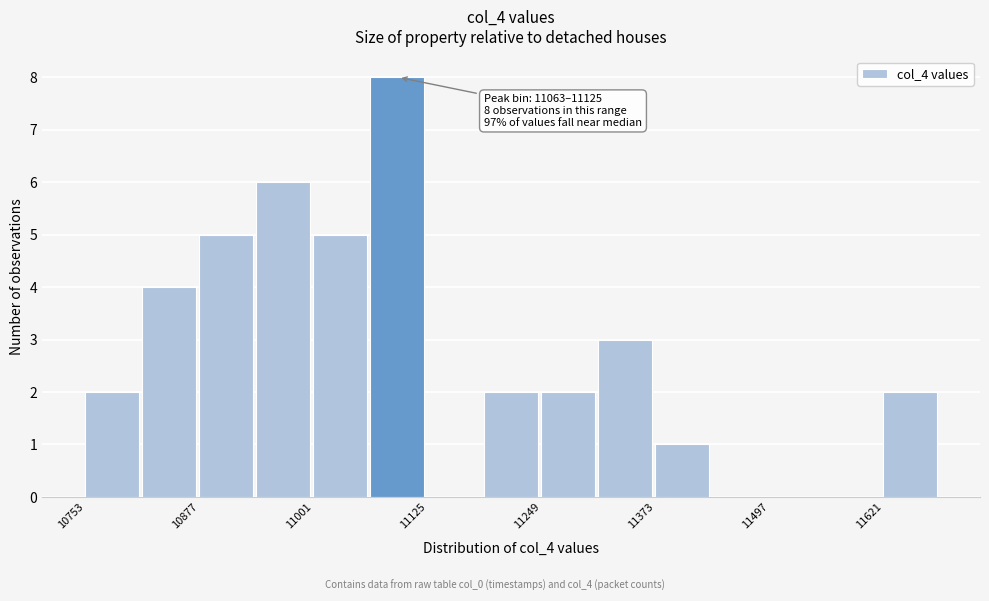

Around what value on the x-axis is the tallest bar? Give the approximate position of its centre, as read against the axis.

11100